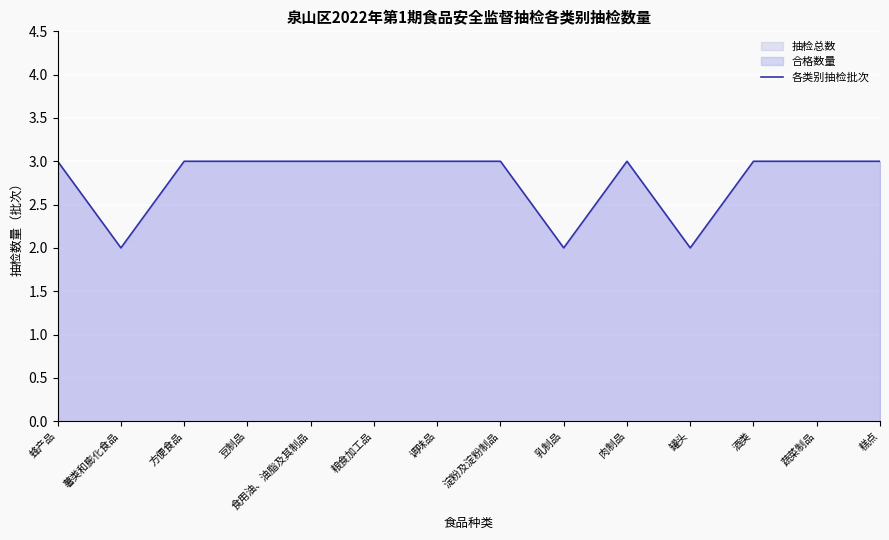

At which category does the data reach its first local valley?

薯类和膨化食品